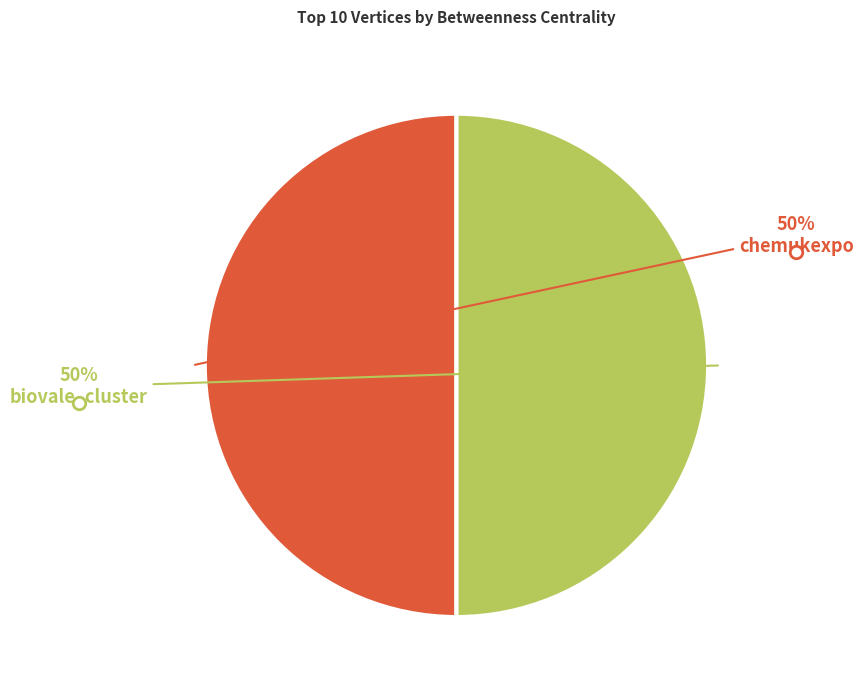

How many segments does this pie chart have?

2